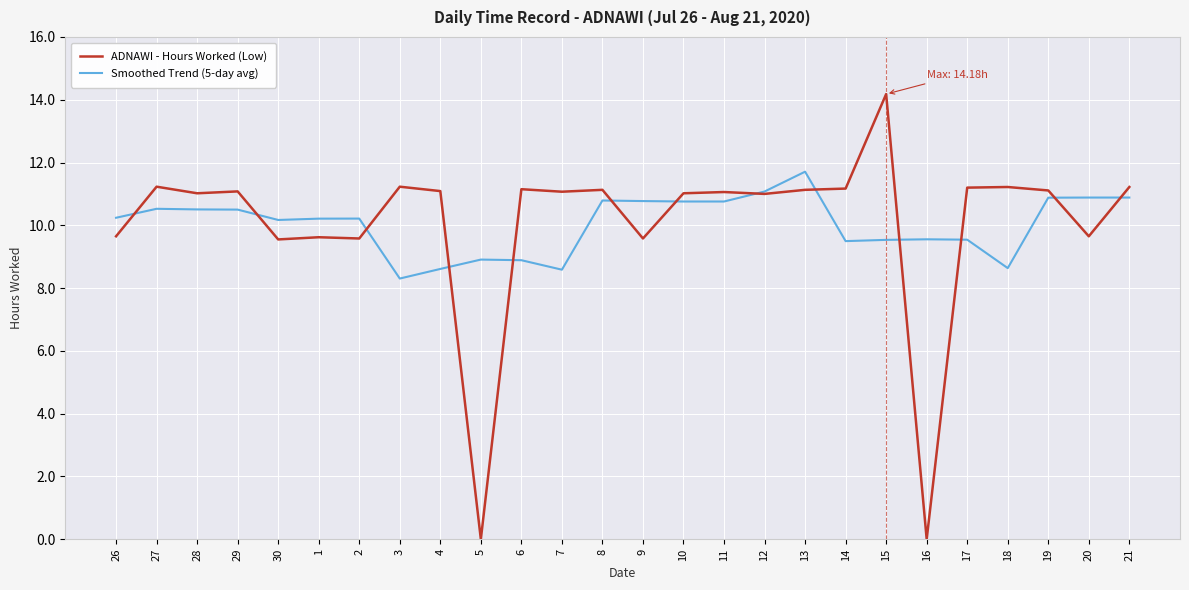

At which label does Smoothed Trend (5-day avg) reach its peak?

13